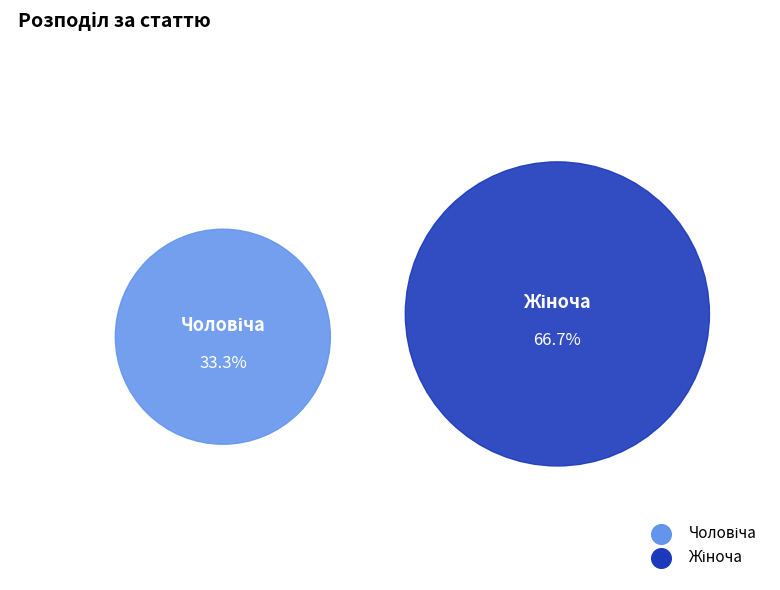

To the nearest percent, what is the combined percentage of Жіноча and Чоловіча?

100%